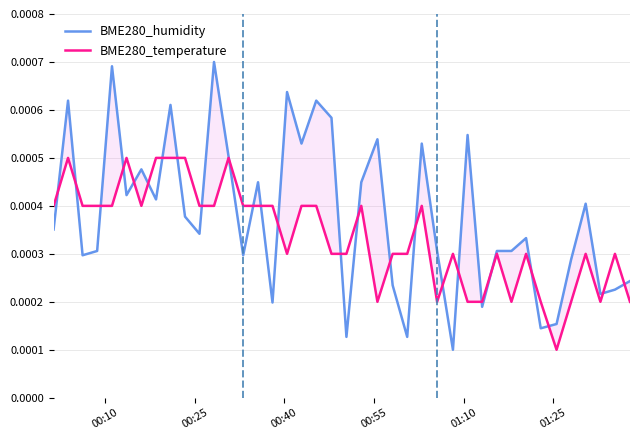

After their last crossing, which series has the higher values: BME280_temperature or BME280_humidity?

BME280_humidity